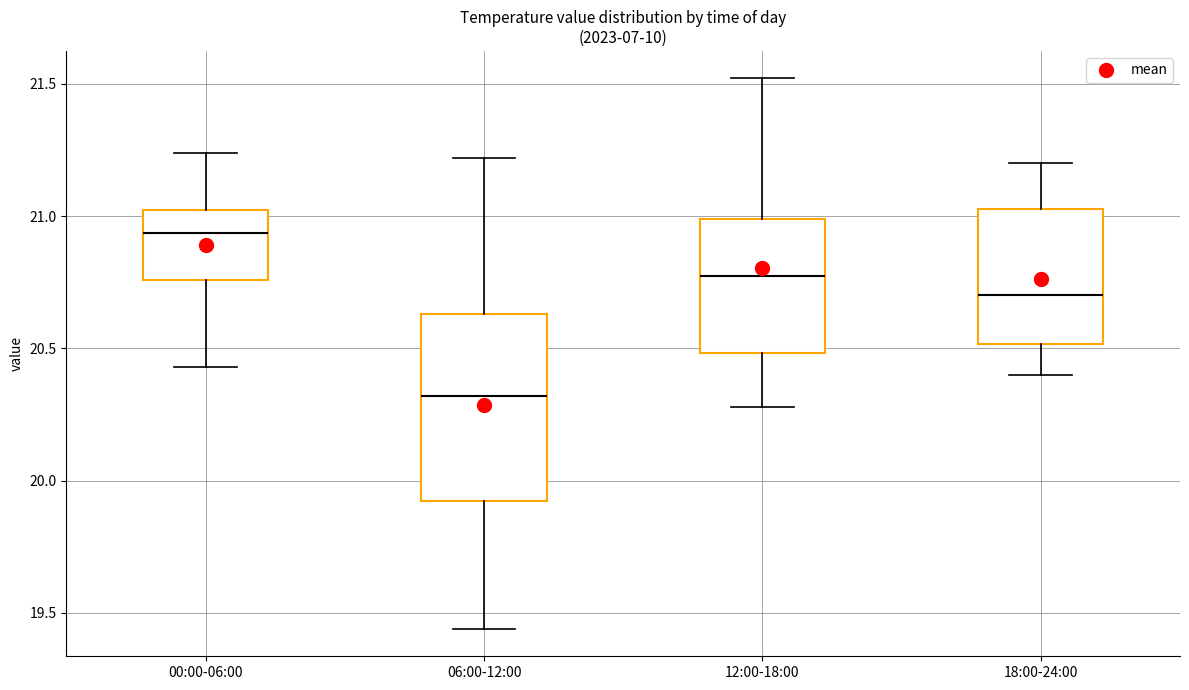

Which box has the highest median line?

00:00-06:00